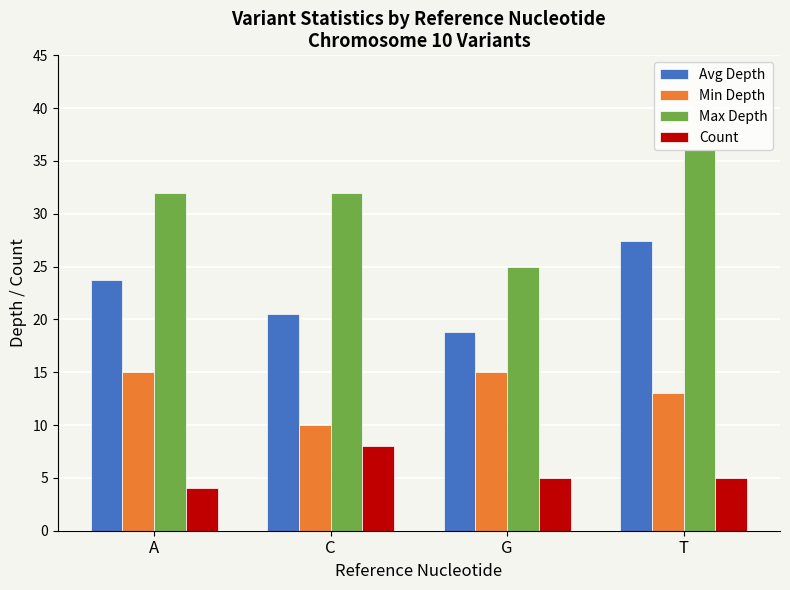

What is the sum of all Count values?

22.0